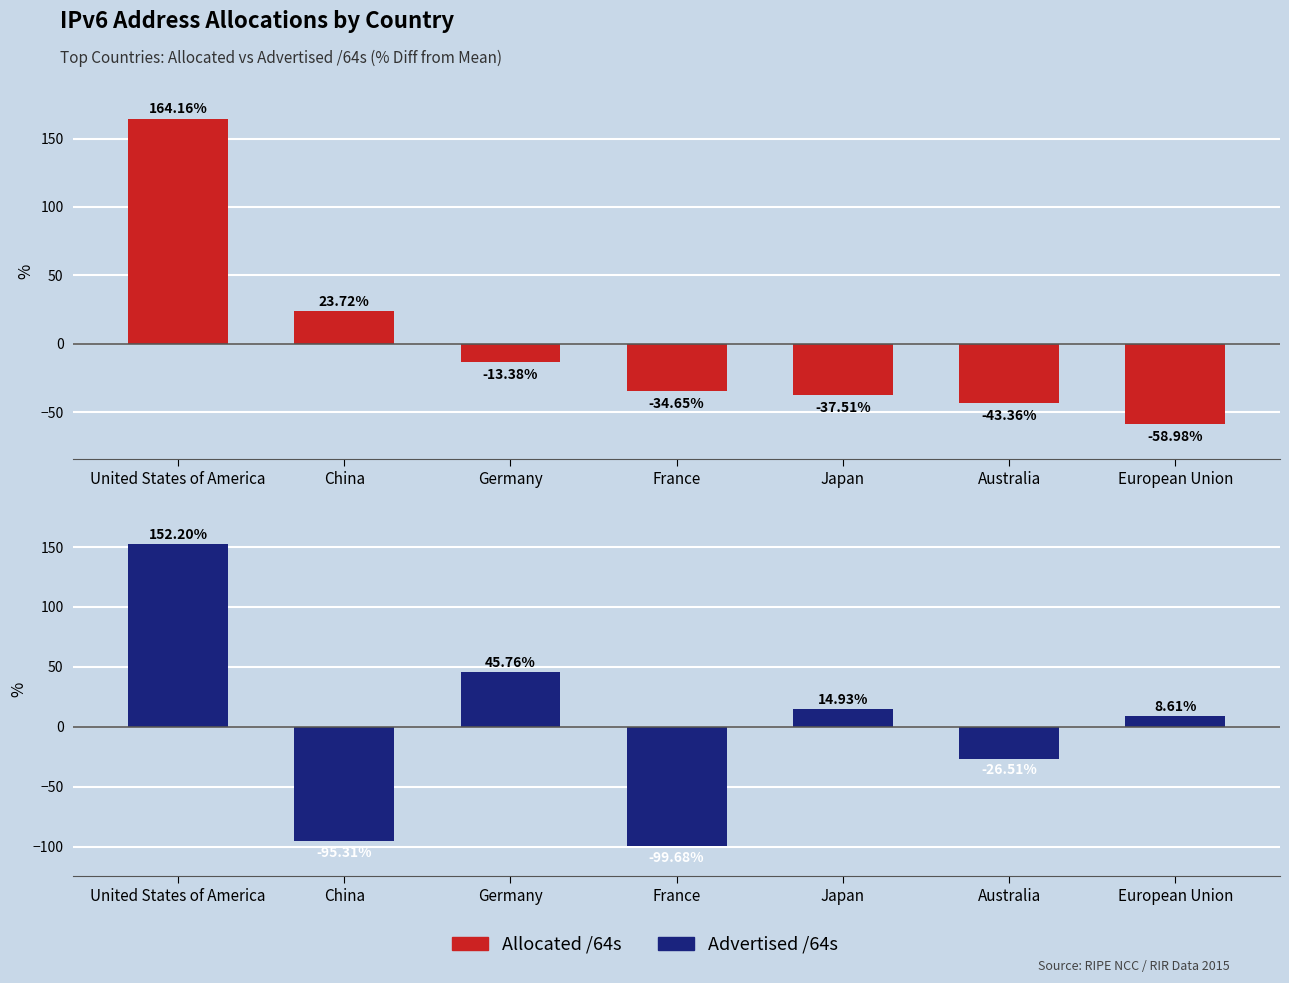

At which label does Allocated /64s first exceed -34?

United States of America